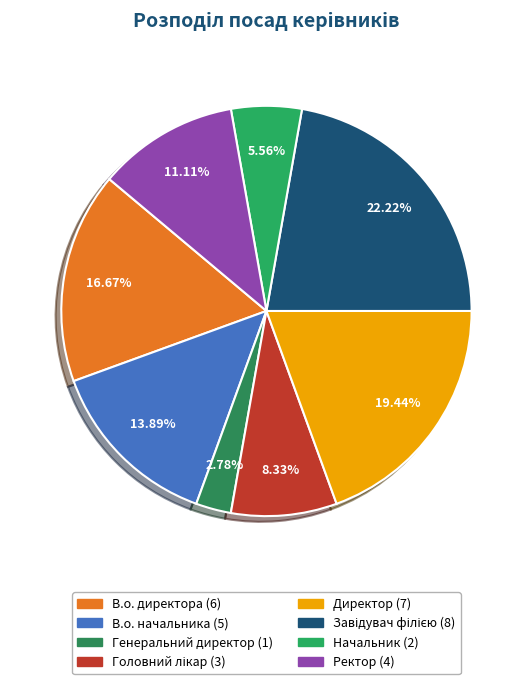

Is there any slice that represents more than half of the pie?

No